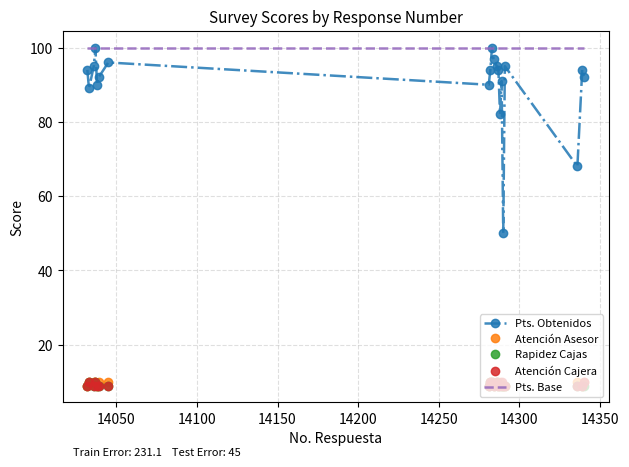

True or false: Rapidez Cajas and Pts. Base intersect in this chart.

False